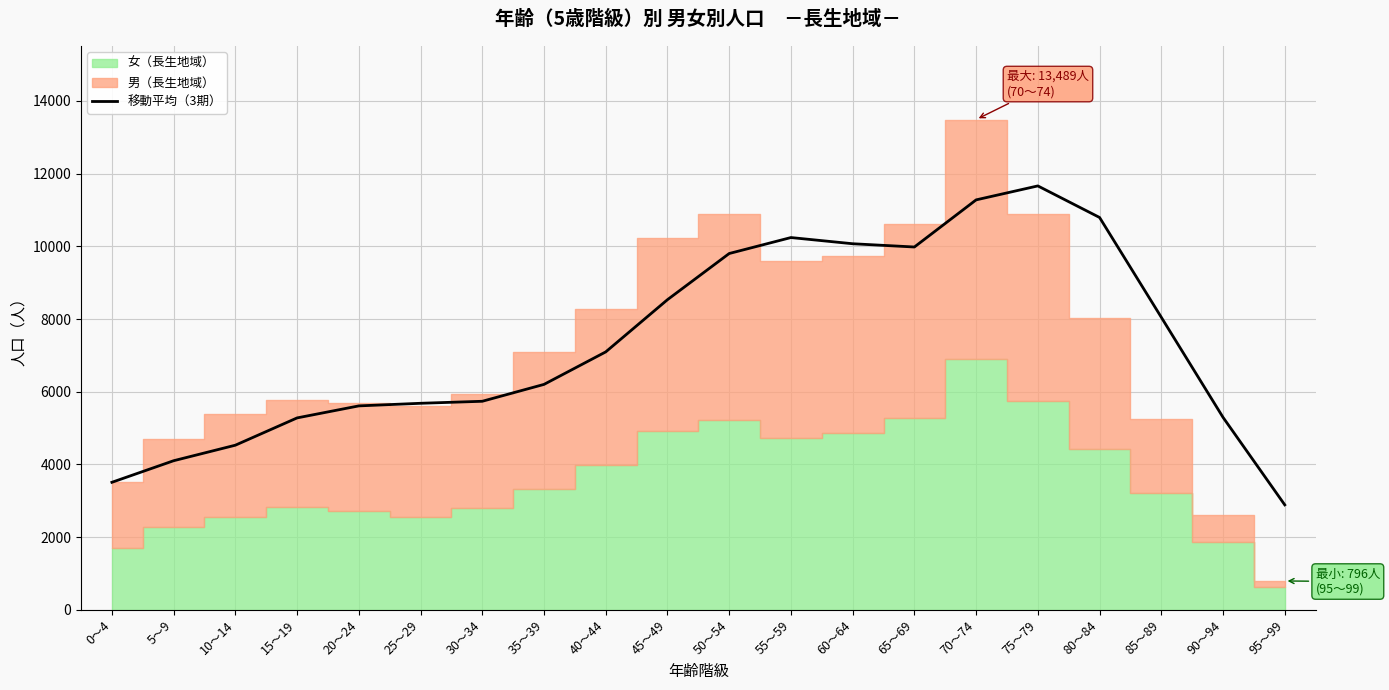

What is the label of the 16th point from the right?

20～24